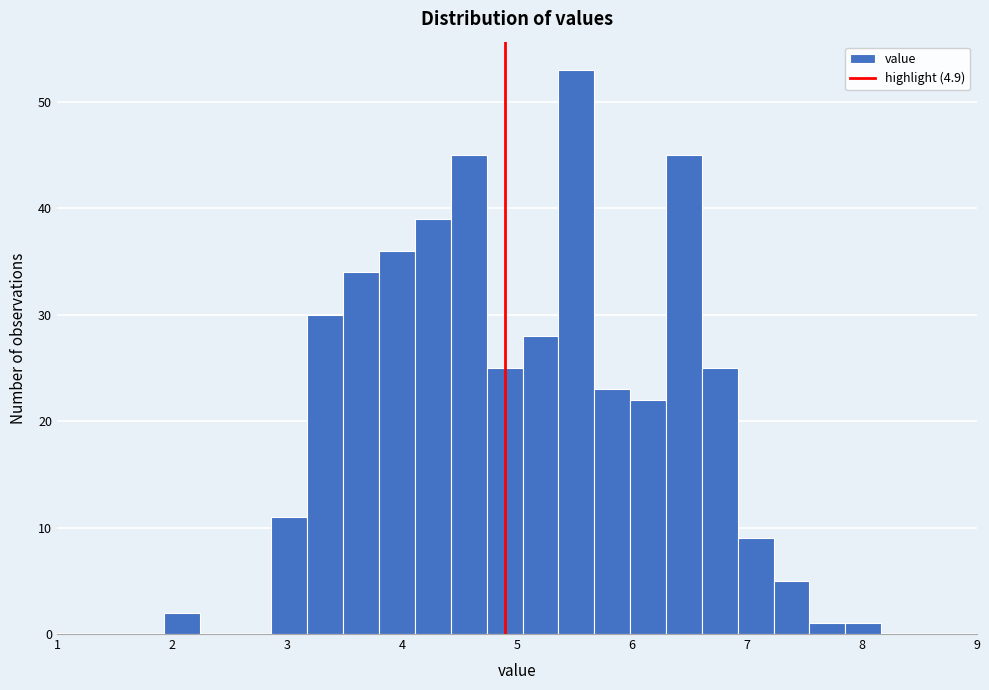

Read against the x-axis, roughly where is the centre of the tallest bar?

5.5